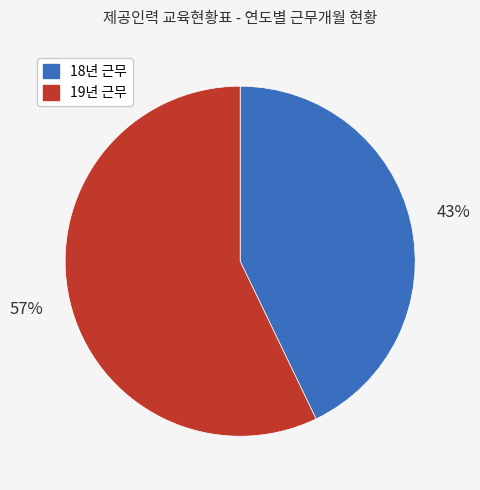

How many segments does this pie chart have?

2